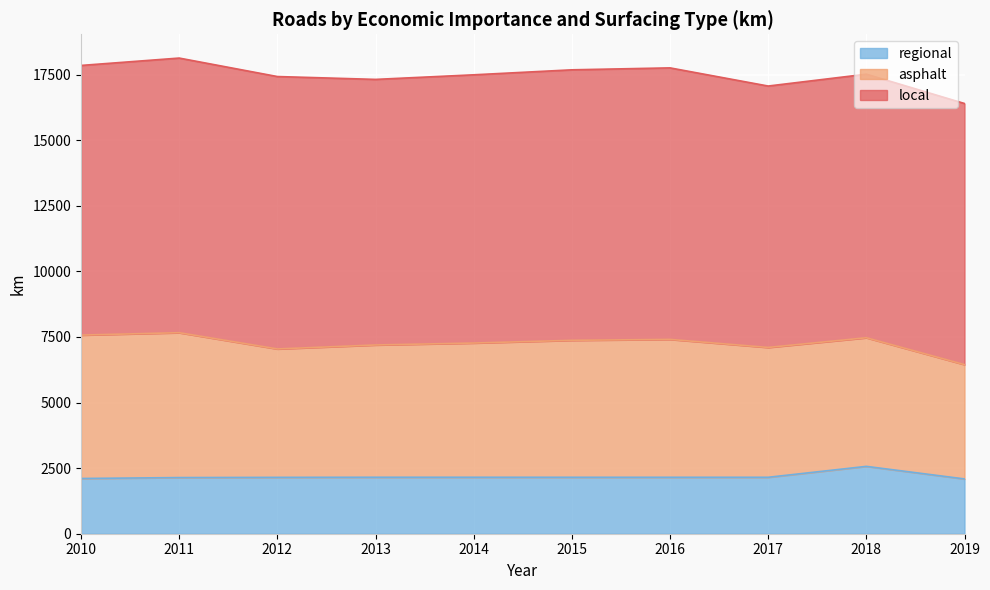

Reading right to left, what are all the values shown in this chart?

local: 9953	10046	9964	10349	10310	10224	10123	10383	10468	10278
asphalt: 4357	4903	4949	5256	5221	5116	5042	4895	5522	5466
regional: 2088	2567	2151	2151	2151	2152	2152	2148	2140	2105